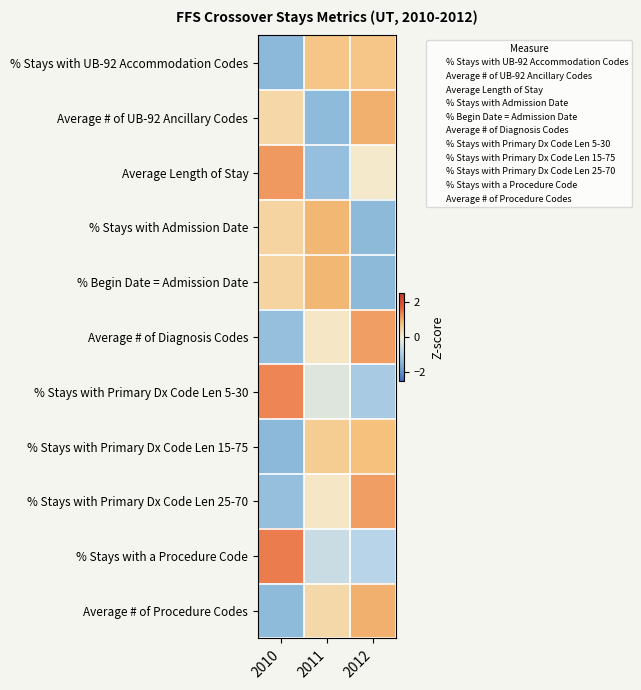

Reading left to right, what are all the values shown in this chart?

% Stays with UB-92 Accommodation Codes: 2010=-1.4	2011=0.7	2012=0.7
Average # of UB-92 Ancillary Codes: 2010=0.4	2011=-1.4	2012=1.0
Average Length of Stay: 2010=1.2	2011=-1.3	2012=0.1
% Stays with Admission Date: 2010=0.5	2011=0.9	2012=-1.4
% Begin Date = Admission Date: 2010=0.5	2011=0.9	2012=-1.4
Average # of Diagnosis Codes: 2010=-1.3	2011=0.2	2012=1.1
% Stays with Primary Dx Code Len 5-30: 2010=1.3	2011=-0.3	2012=-1.0
% Stays with Primary Dx Code Len 15-75: 2010=-1.4	2011=0.6	2012=0.8
% Stays with Primary Dx Code Len 25-70: 2010=-1.3	2011=0.2	2012=1.1
% Stays with a Procedure Code: 2010=1.4	2011=-0.6	2012=-0.8
Average # of Procedure Codes: 2010=-1.4	2011=0.4	2012=1.0